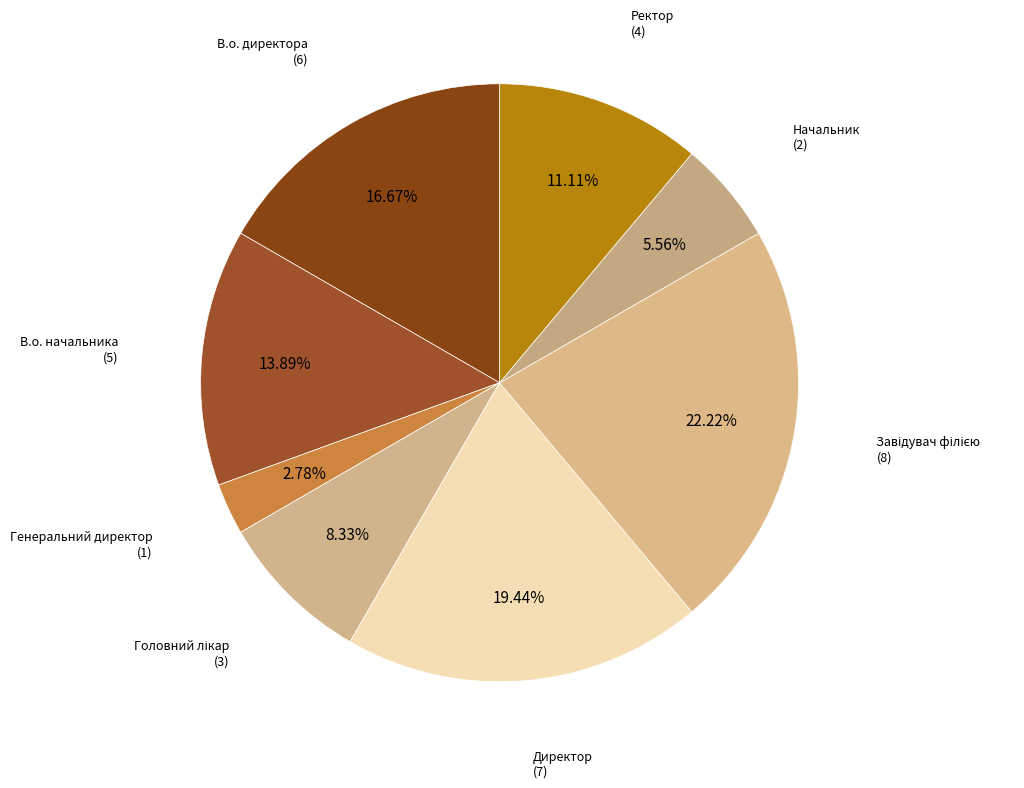

Which slice is the smallest?

Генеральний директор